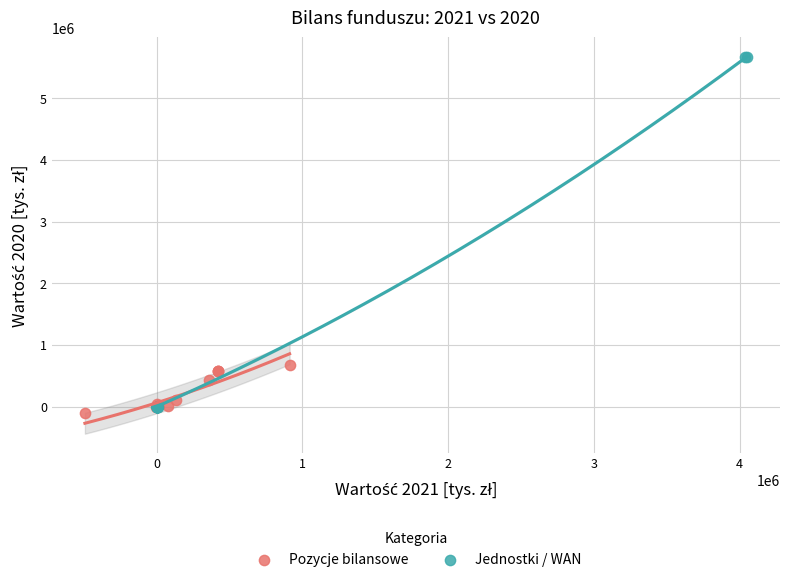

Which series reaches the maximum Y coordinate?

Jednostki / WAN